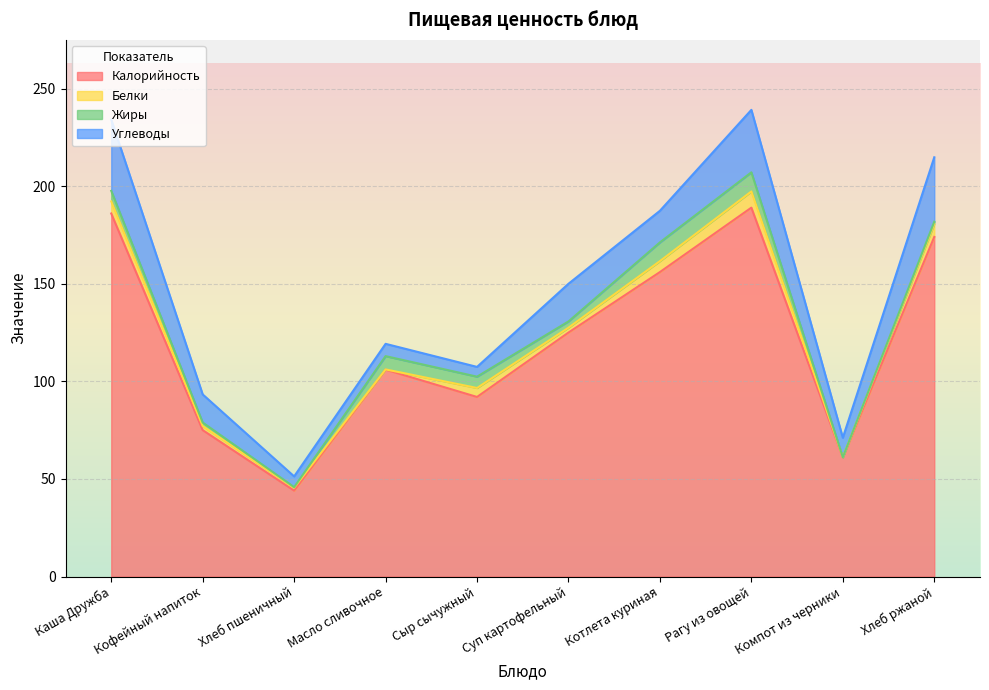

True or false: Калорийность and Углеводы intersect in this chart.

False